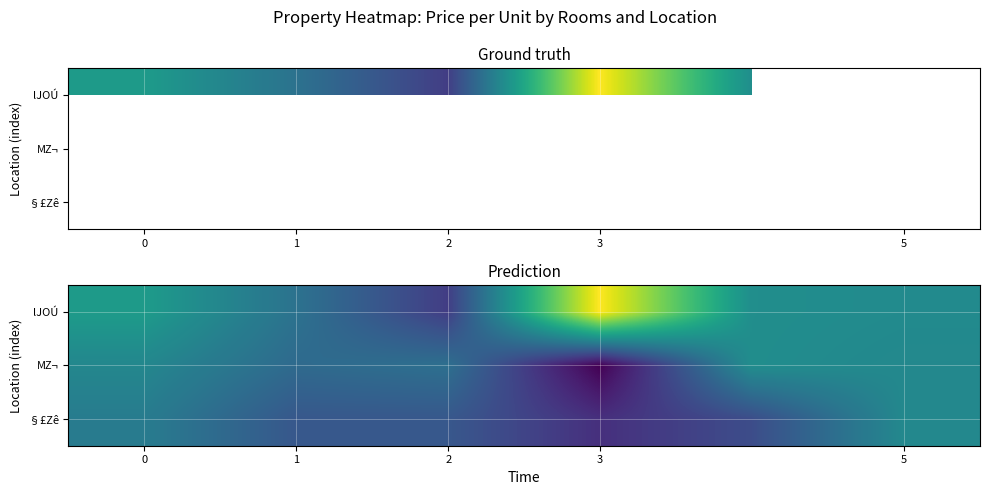

Is it true that lJOÚ equals 99.9 at 5?

True